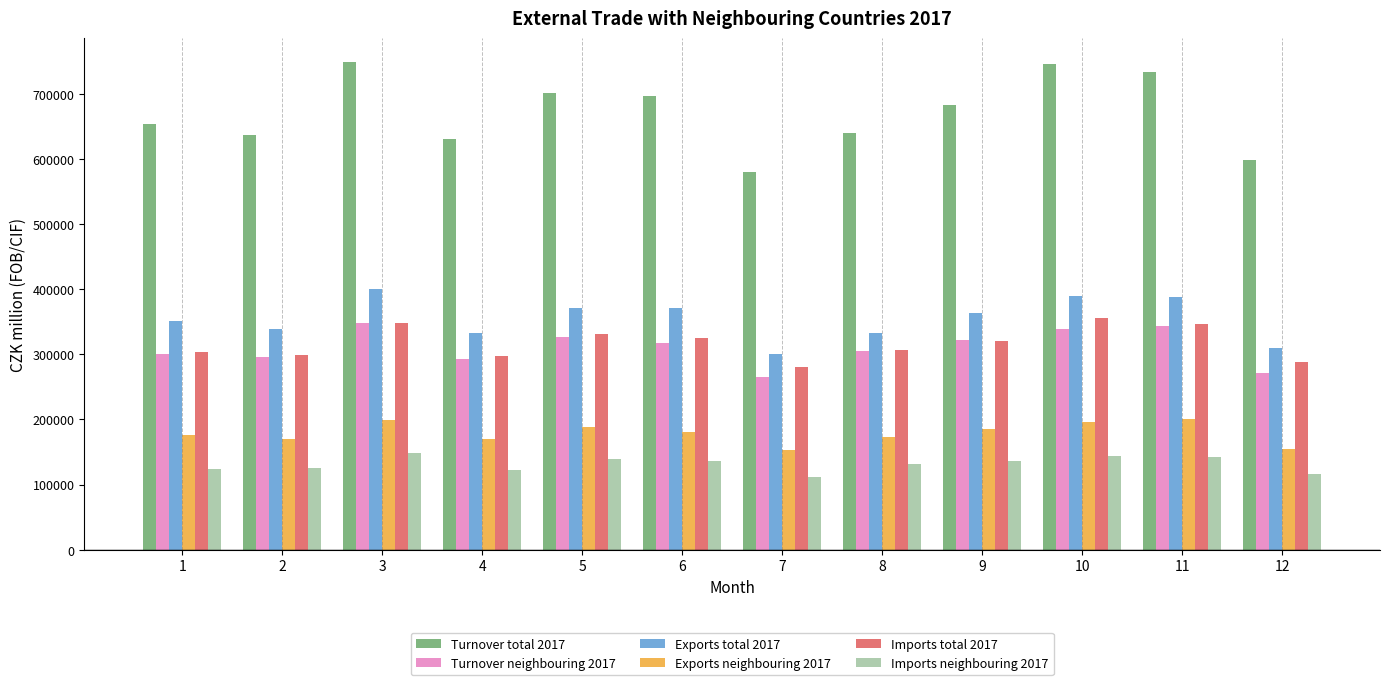

What is the sum of the Turnover total 2017 values at 4 and 2?

1267009